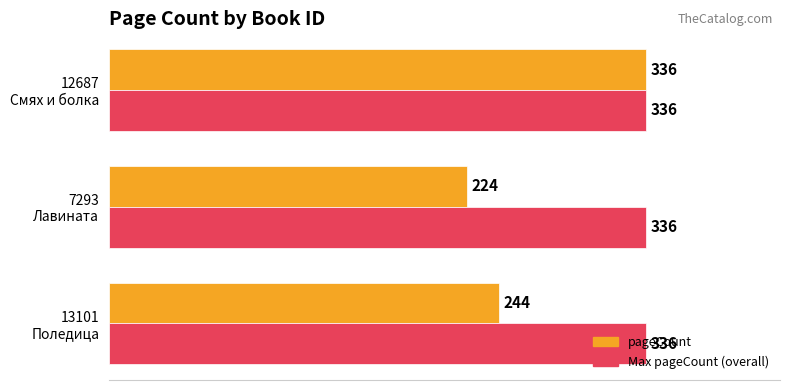

Rank the series by their average value, from lowest to highest.

pageCount, Max pageCount (overall)